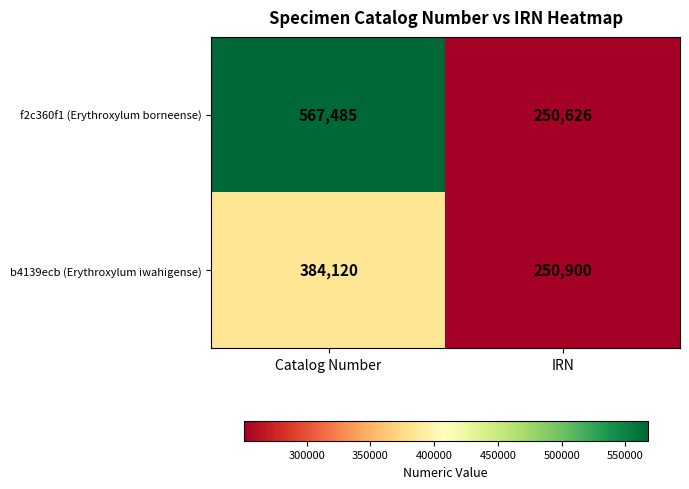

Which label corresponds to the smallest value in the chart?

IRN